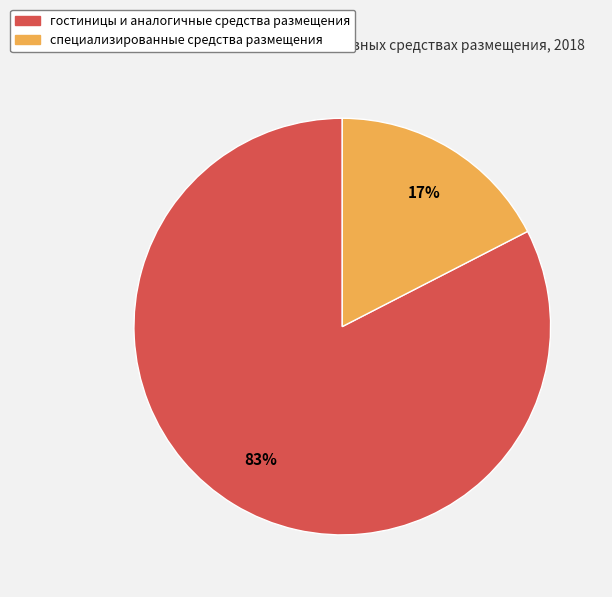

Which slice is the smallest?

специализированные средства размещения